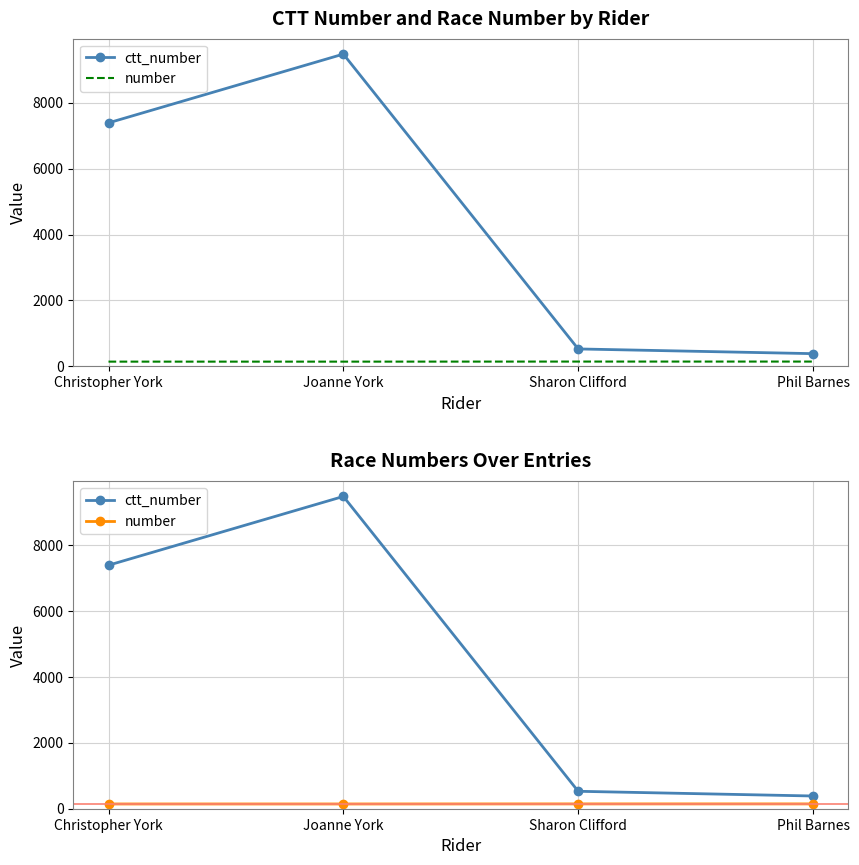

What is the lowest value of the ctt_number series?

386